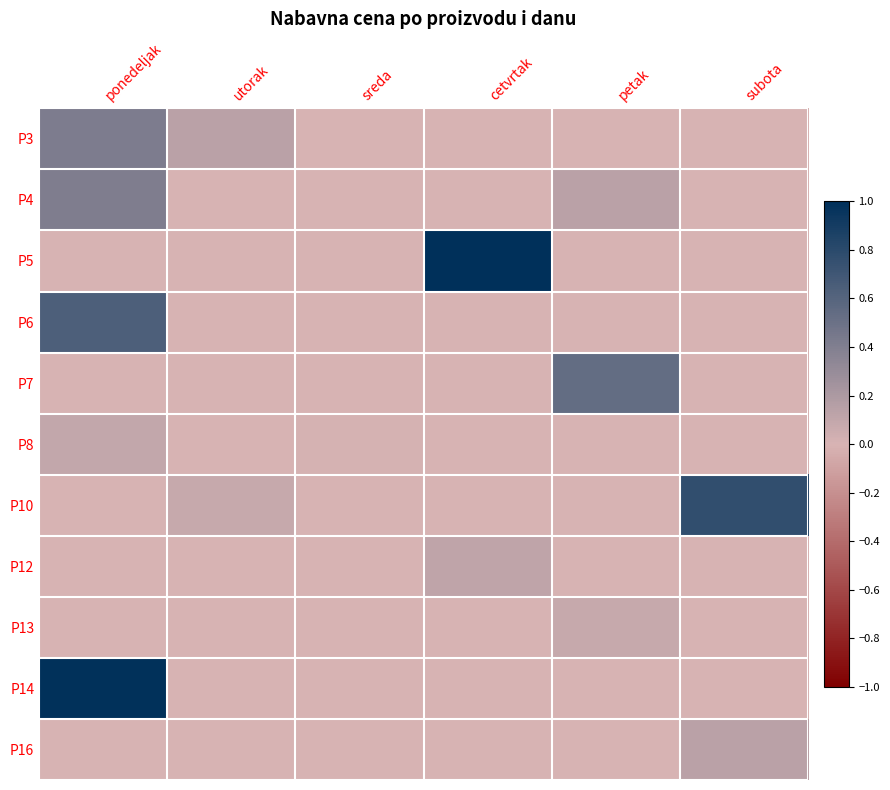

Reading left to right, extract all data points from this chart.

P3: ponedeljak=0.4	utorak=0.1	sreda=0.0	cetvrtak=0.0	petak=0.0	subota=0.0
P4: ponedeljak=0.4	utorak=0.0	sreda=0.0	cetvrtak=0.0	petak=0.1	subota=0.0
P5: ponedeljak=0.0	utorak=0.0	sreda=0.0	cetvrtak=1.0	petak=0.0	subota=0.0
P6: ponedeljak=0.6	utorak=0.0	sreda=0.0	cetvrtak=0.0	petak=0.0	subota=0.0
P7: ponedeljak=0.0	utorak=0.0	sreda=0.0	cetvrtak=0.0	petak=0.5	subota=0.0
P8: ponedeljak=0.1	utorak=0.0	sreda=0.0	cetvrtak=0.0	petak=0.0	subota=0.0
P10: ponedeljak=0.0	utorak=0.1	sreda=0.0	cetvrtak=0.0	petak=0.0	subota=0.8
P12: ponedeljak=0.0	utorak=0.0	sreda=0.0	cetvrtak=0.1	petak=0.0	subota=0.0
P13: ponedeljak=0.0	utorak=0.0	sreda=0.0	cetvrtak=0.0	petak=0.1	subota=0.0
P14: ponedeljak=1.0	utorak=0.0	sreda=0.0	cetvrtak=0.0	petak=0.0	subota=0.0
P16: ponedeljak=0.0	utorak=0.0	sreda=0.0	cetvrtak=0.0	petak=0.0	subota=0.1